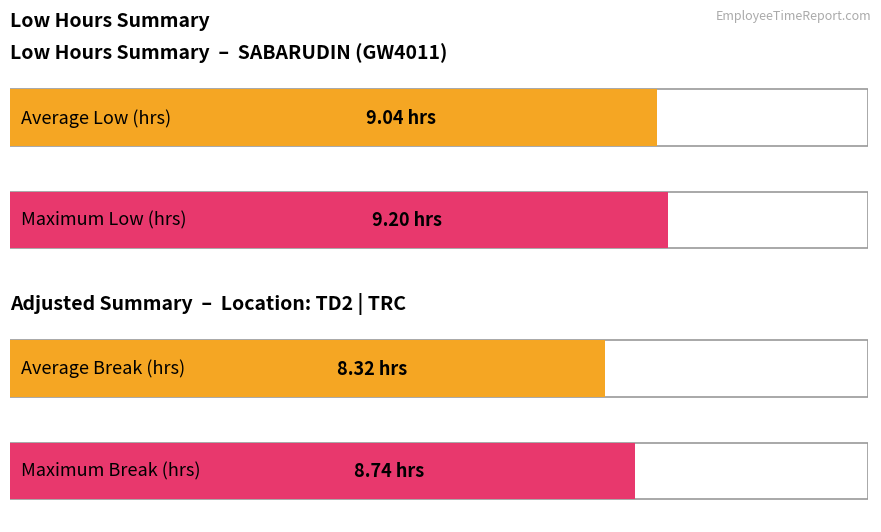

What is the maximum value for Low (hours)?

9.2